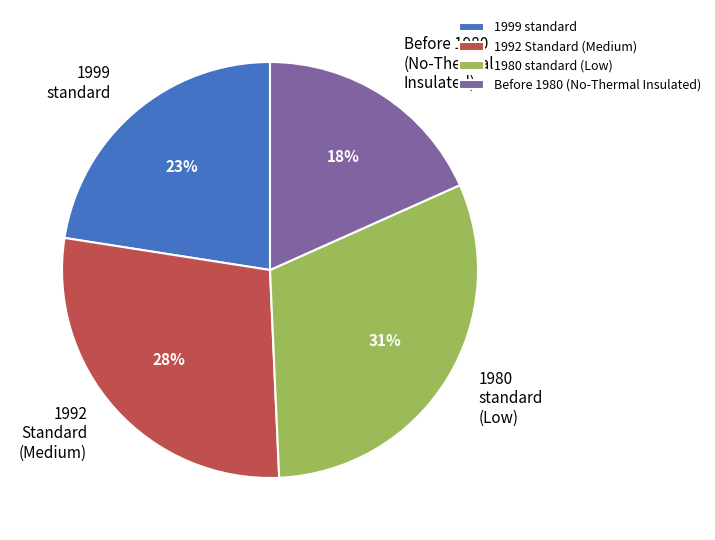

To the nearest percent, what is the difference between the largest and smallest slice percentages?

13%